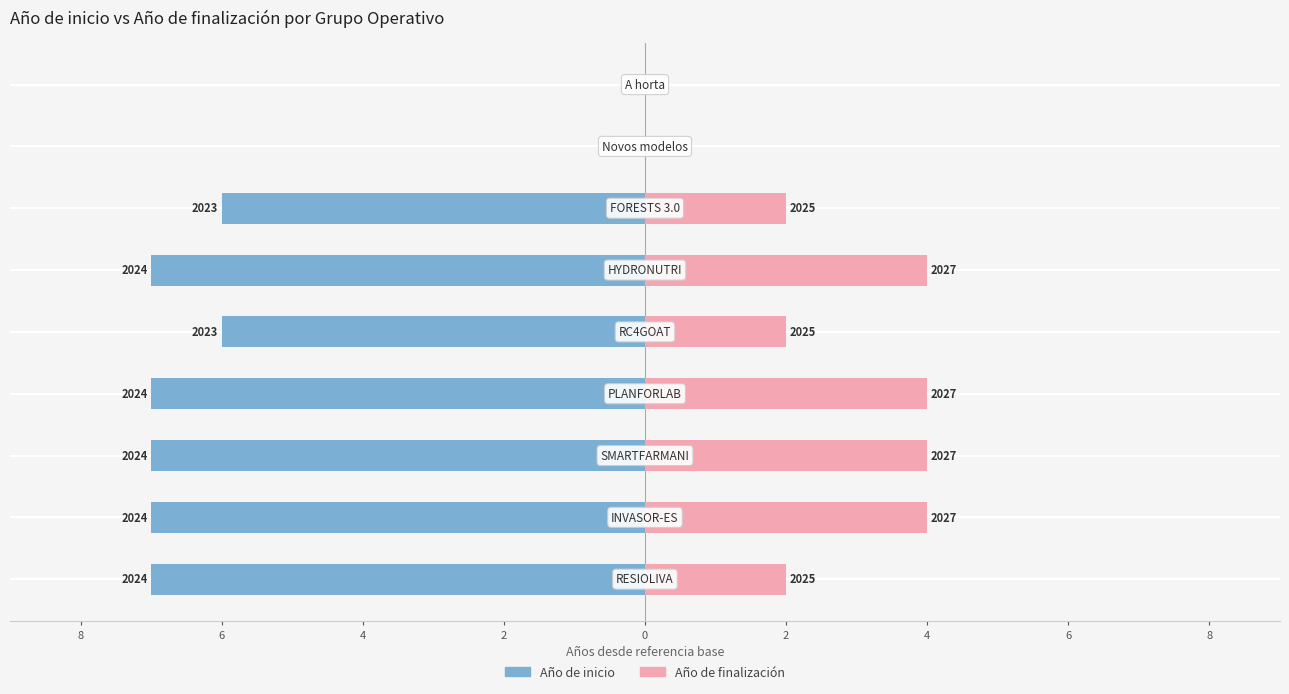

What is the label of the 3rd bar from the right?

4